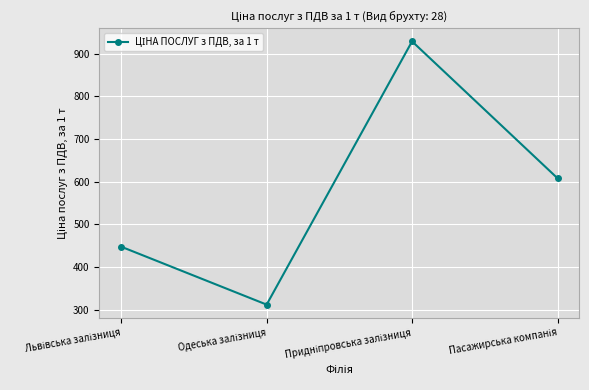

What is the difference between the maximum and second lowest values?

481.5